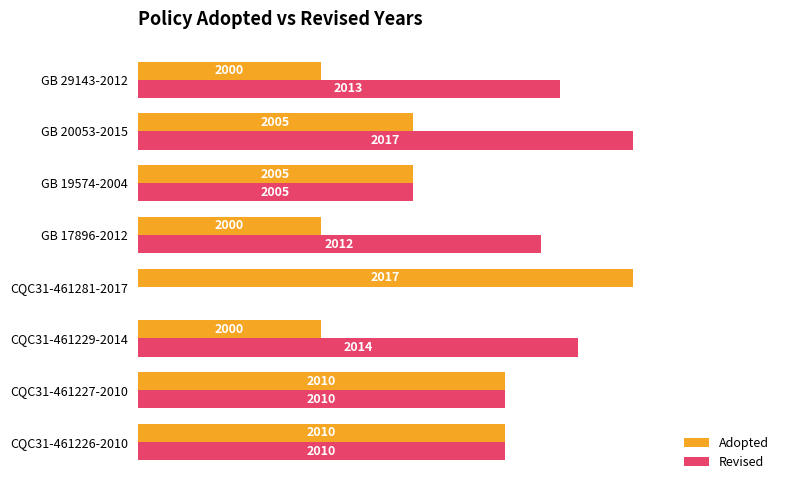

What are all the series names shown in the legend?

Adopted, Revised